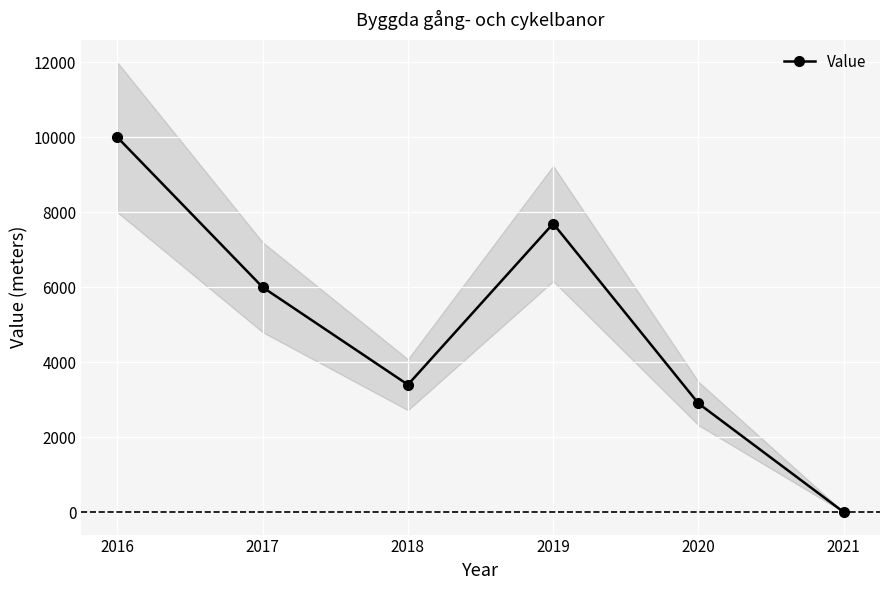

What is the value of the 1st point from the left?

10000